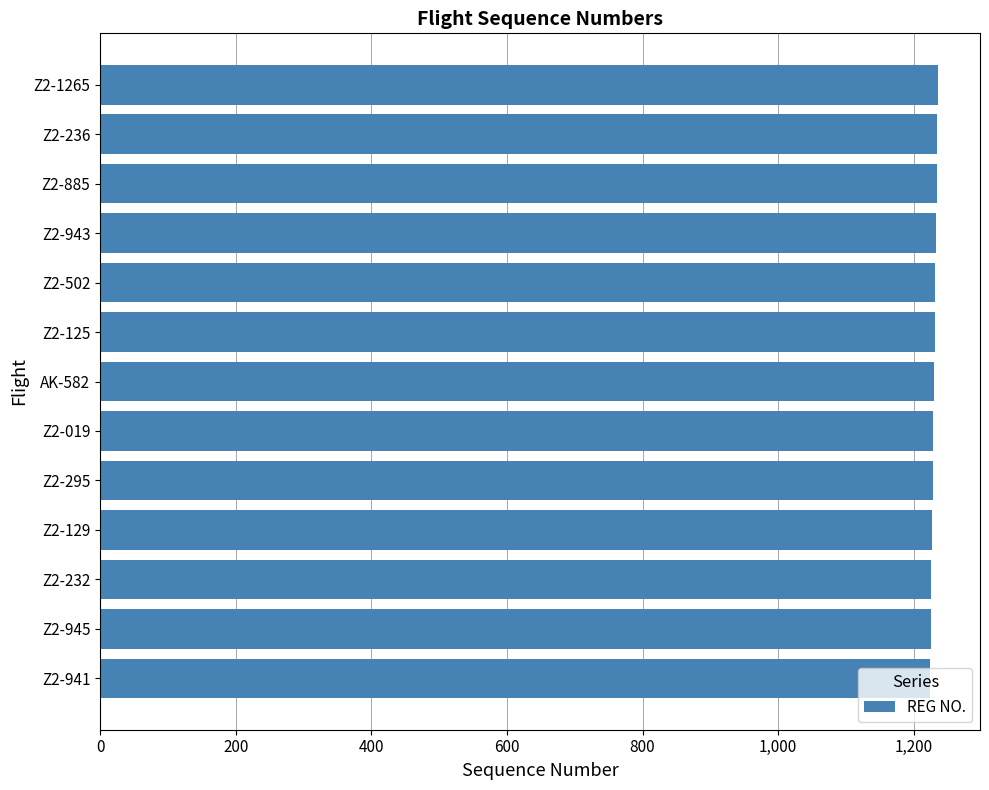

Approximately how many times larger is the value at Z2-945 compared to Z2-1265?

1.0